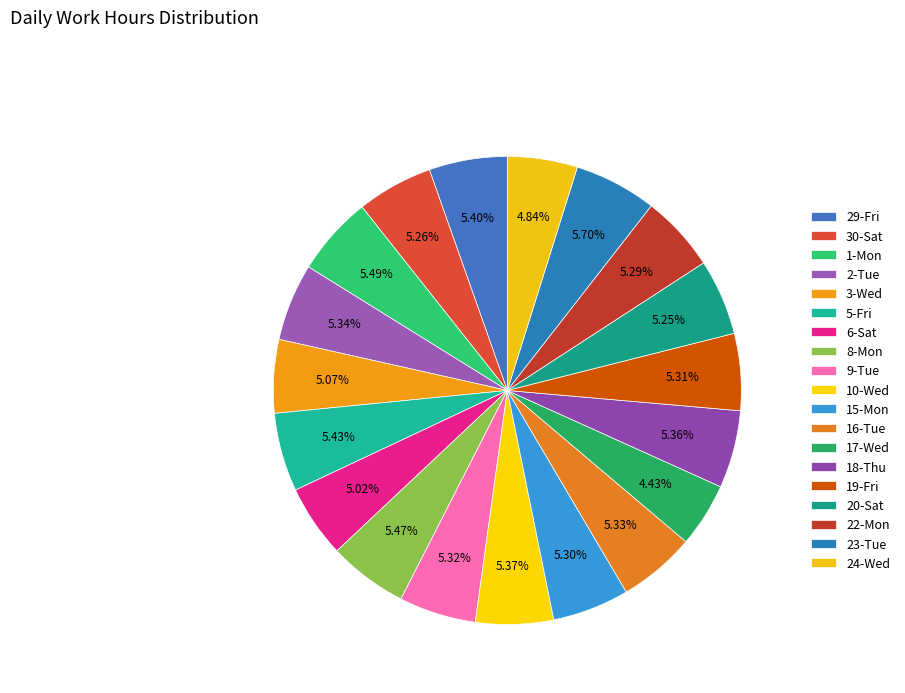

The 16-Tue slice represents 5% of the pie. True or false?

True